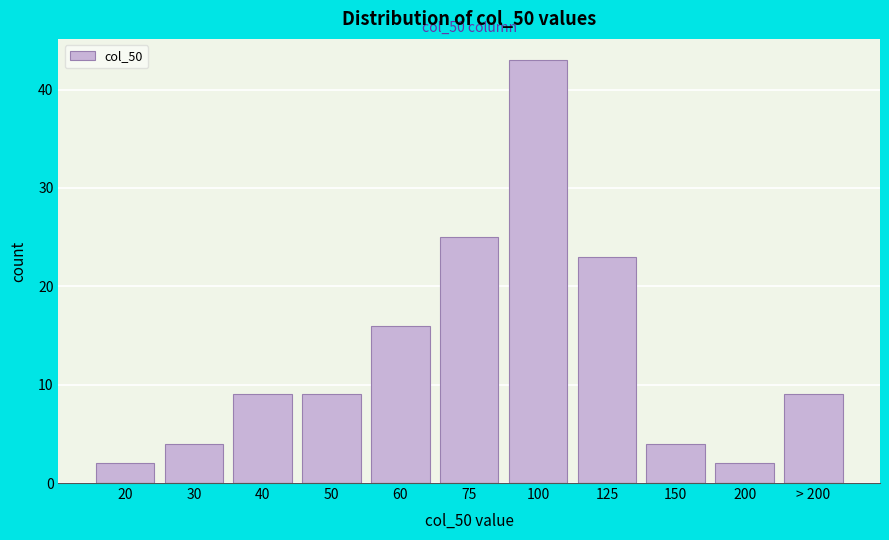

Reading left to right, extract all data points from this chart.

2	4	9	9	16	25	43	23	4	2	9